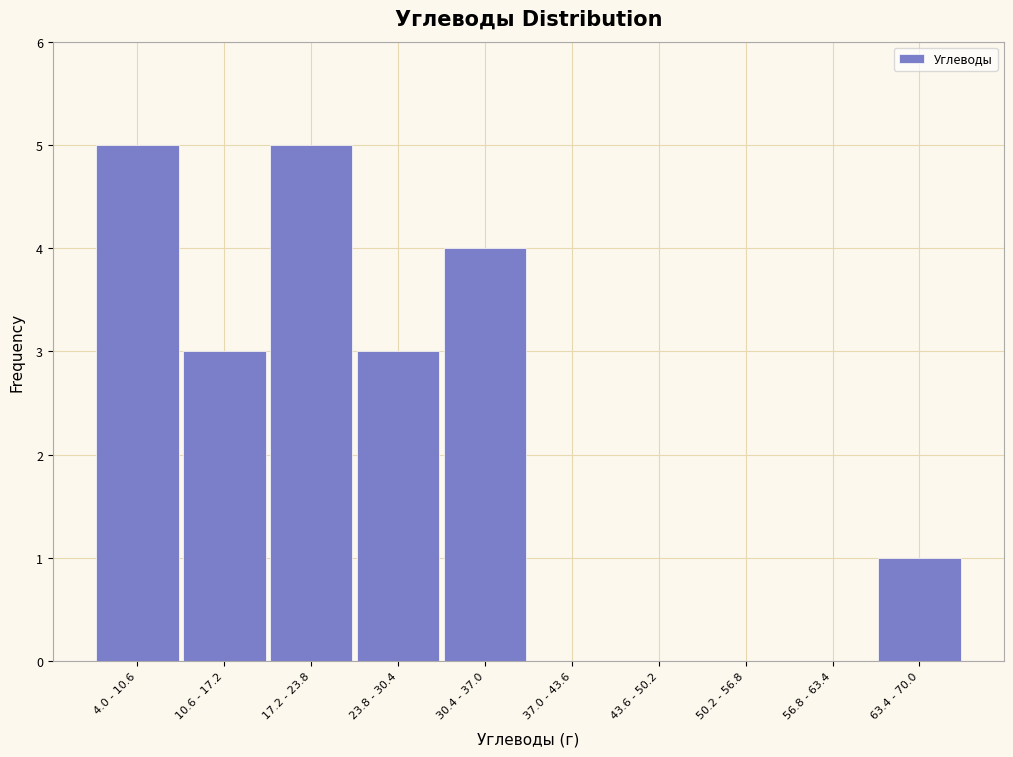

Reading left to right, list all the values displayed in this chart.

4.0 - 10.6=5	10.6 - 17.2=3	17.2 - 23.8=5	23.8 - 30.4=3	30.4 - 37.0=4	37.0 - 43.6=0	43.6 - 50.2=0	50.2 - 56.8=0	56.8 - 63.4=0	63.4 - 70.0=1